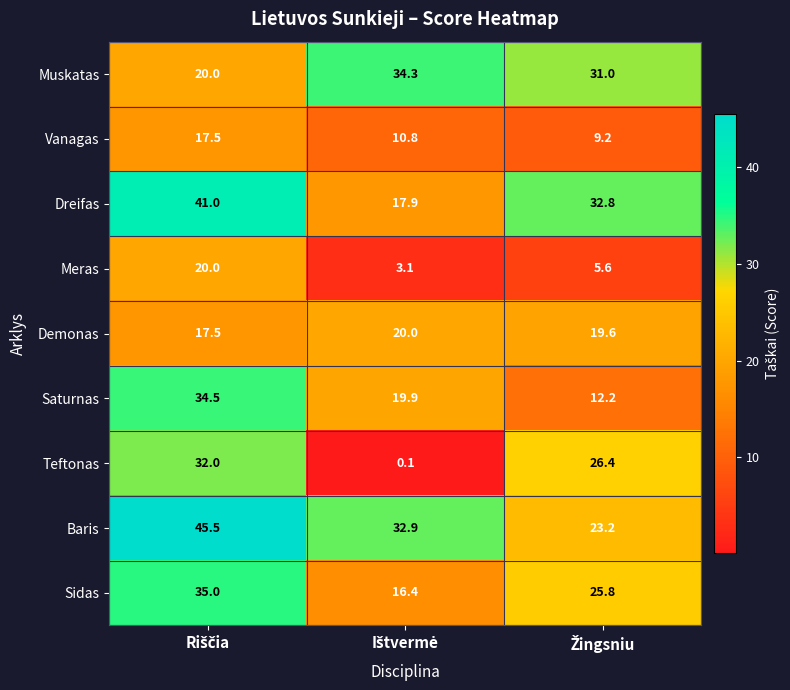

What is the average value of the Muskatas series?

28.4